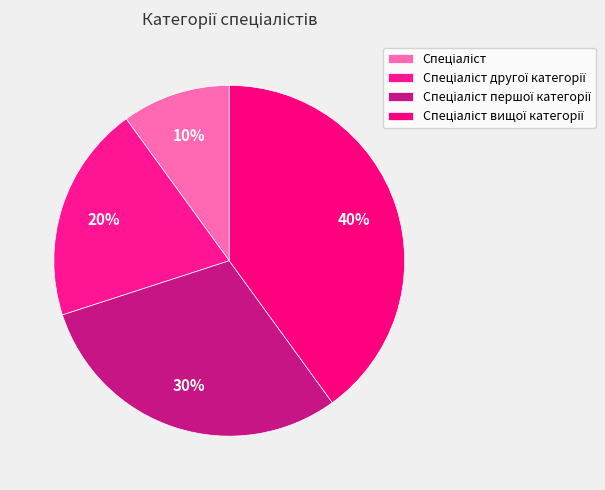

The Спеціаліст другої категорії slice represents 27% of the pie. True or false?

False